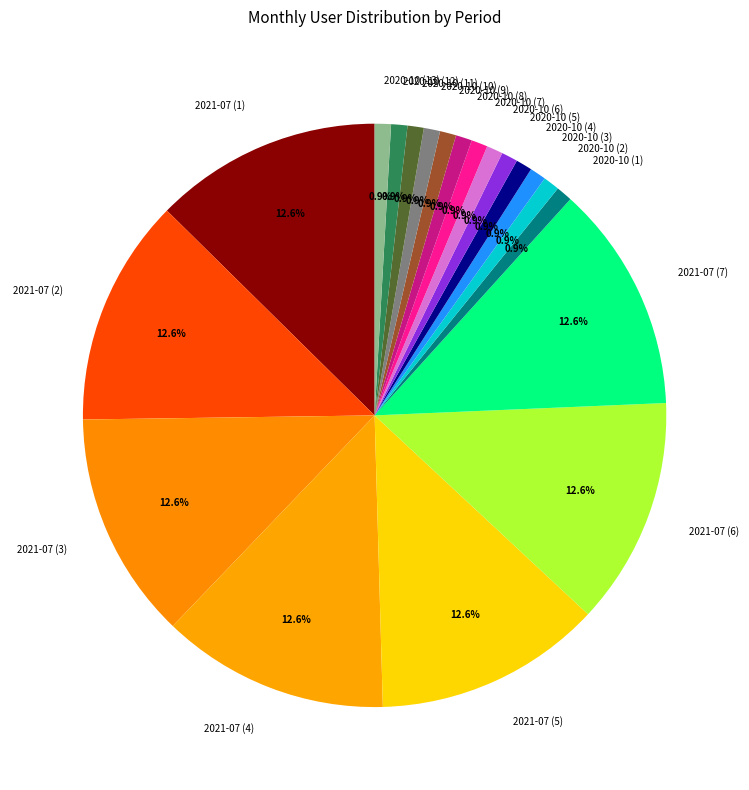

Which has a higher value, 2021-07 (2) or 2020-10 (1)?

2021-07 (2)